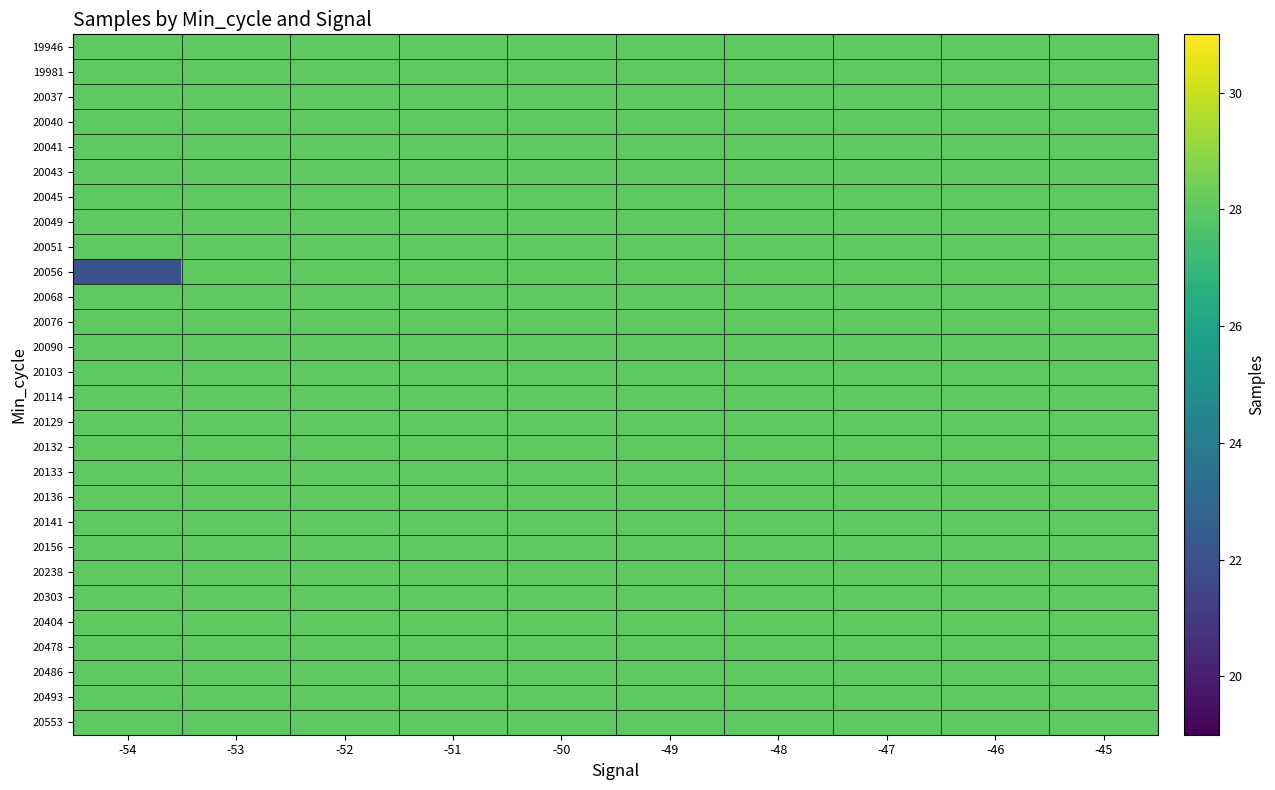

What is the minimum value shown in the chart?

22